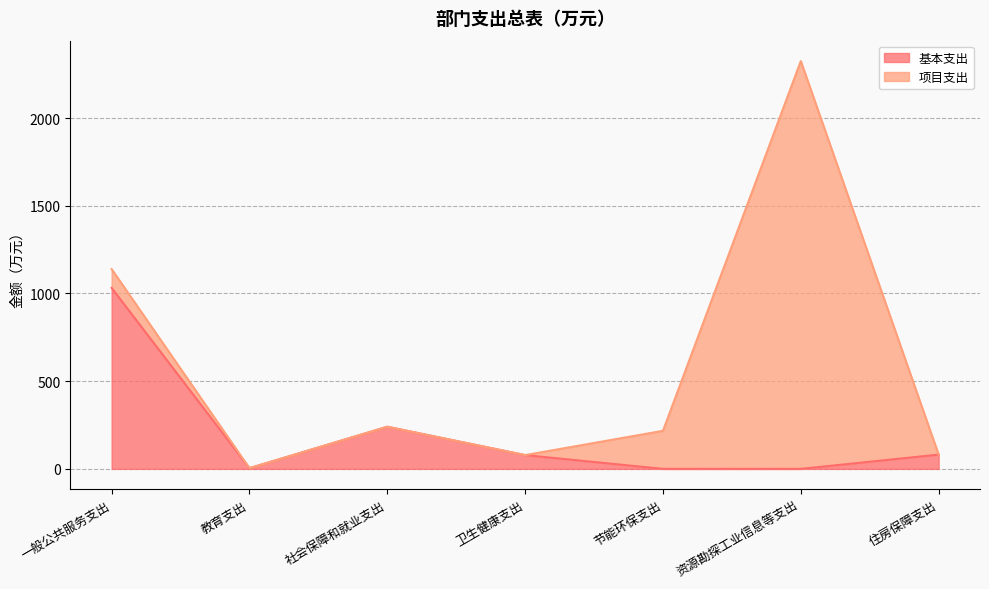

The chart shows a value of 0.0 at 节能环保支出. True or false?

True